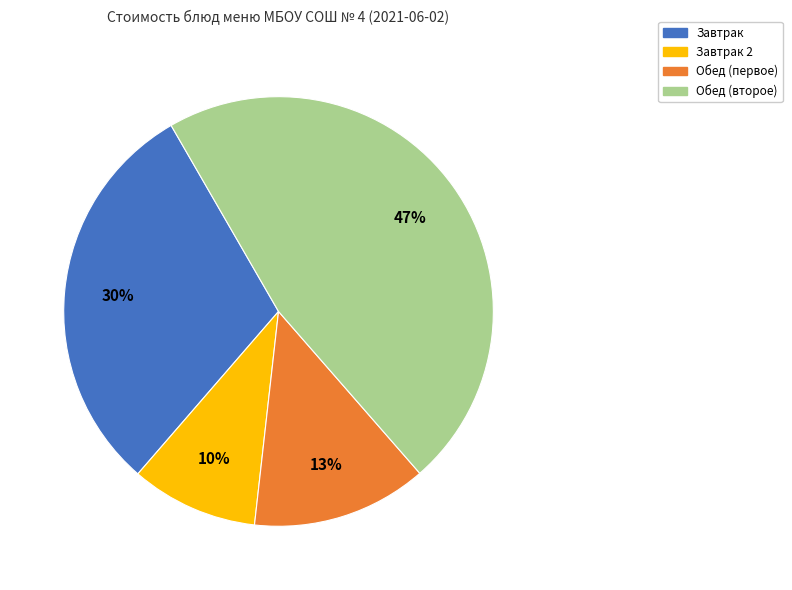

True or false: Обед (первое) accounts for 21% of the total.

False